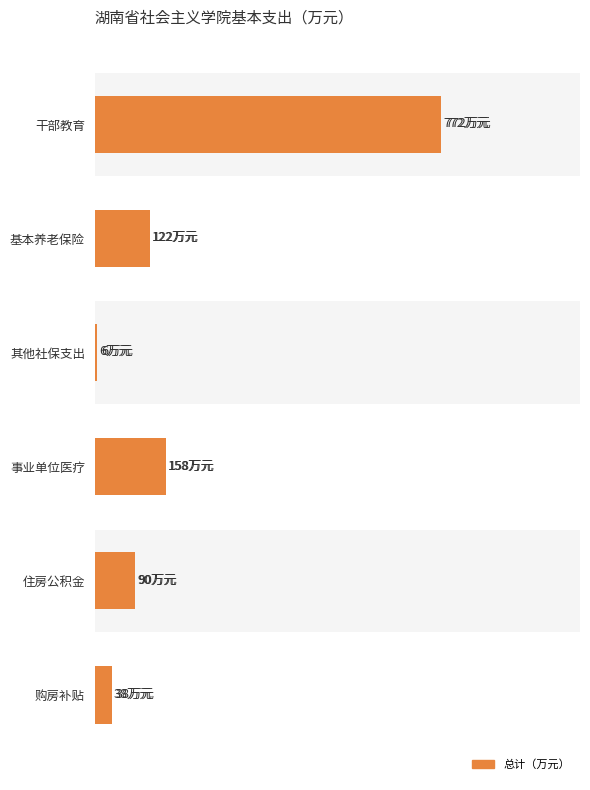

How many series are shown in this chart?

1